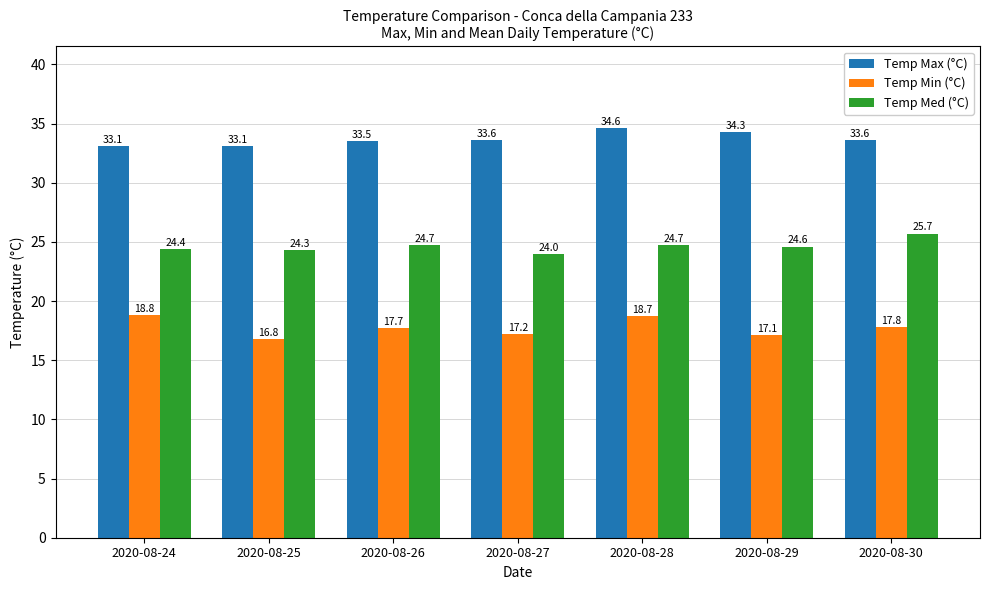

What are all the series names shown in the legend?

Temp Max (°C), Temp Min (°C), Temp Med (°C)